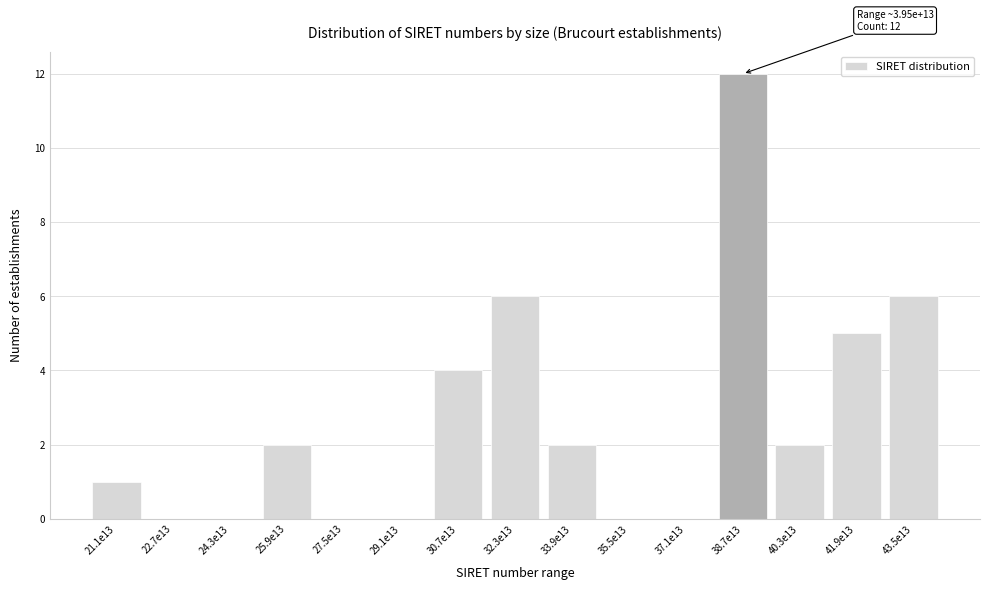

Reading left to right, transcribe all the data shown in this chart.

21.1e13=1	22.7e13=0	24.3e13=0	25.9e13=2	27.5e13=0	29.1e13=0	30.7e13=4	32.3e13=6	33.9e13=2	35.5e13=0	37.1e13=0	38.7e13=12	40.3e13=2	41.9e13=5	43.5e13=6